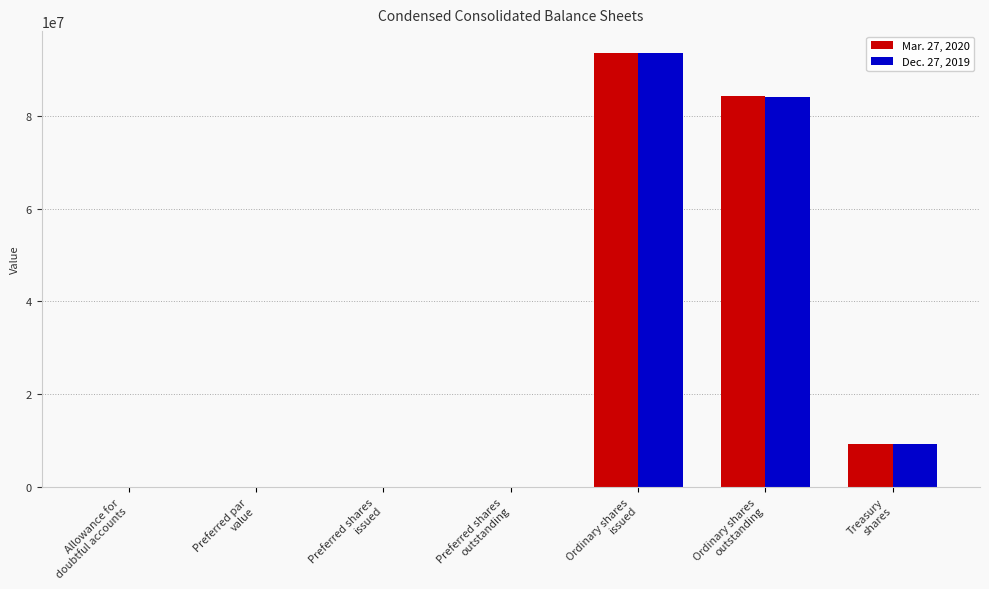

What is the sum of all Mar. 27, 2020 values?

187153424.2